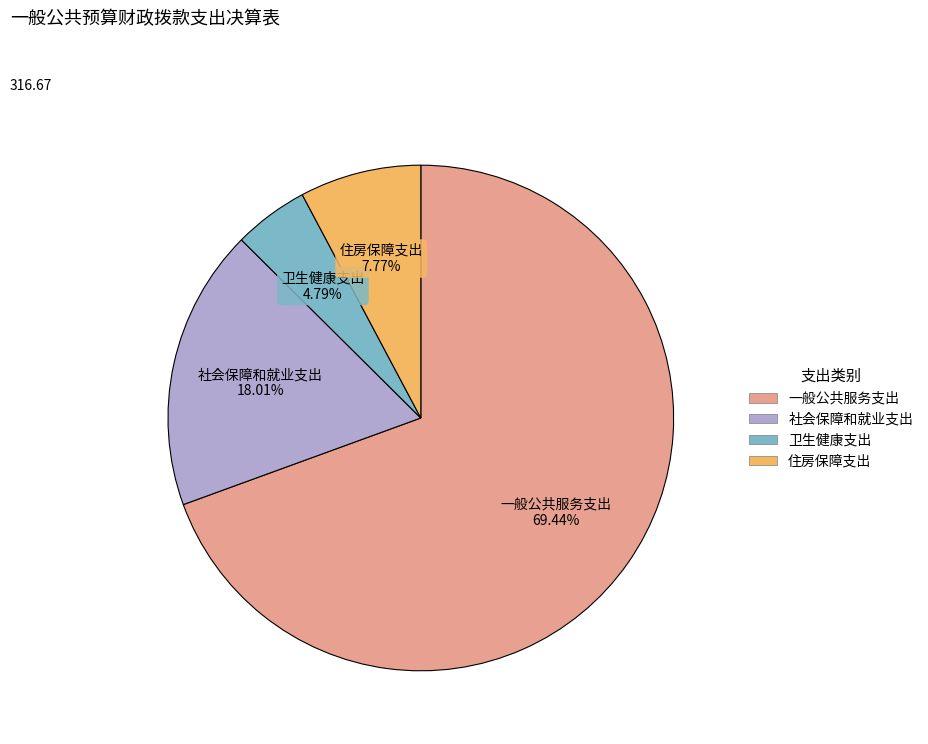

Which category accounts for the majority?

一般公共服务支出